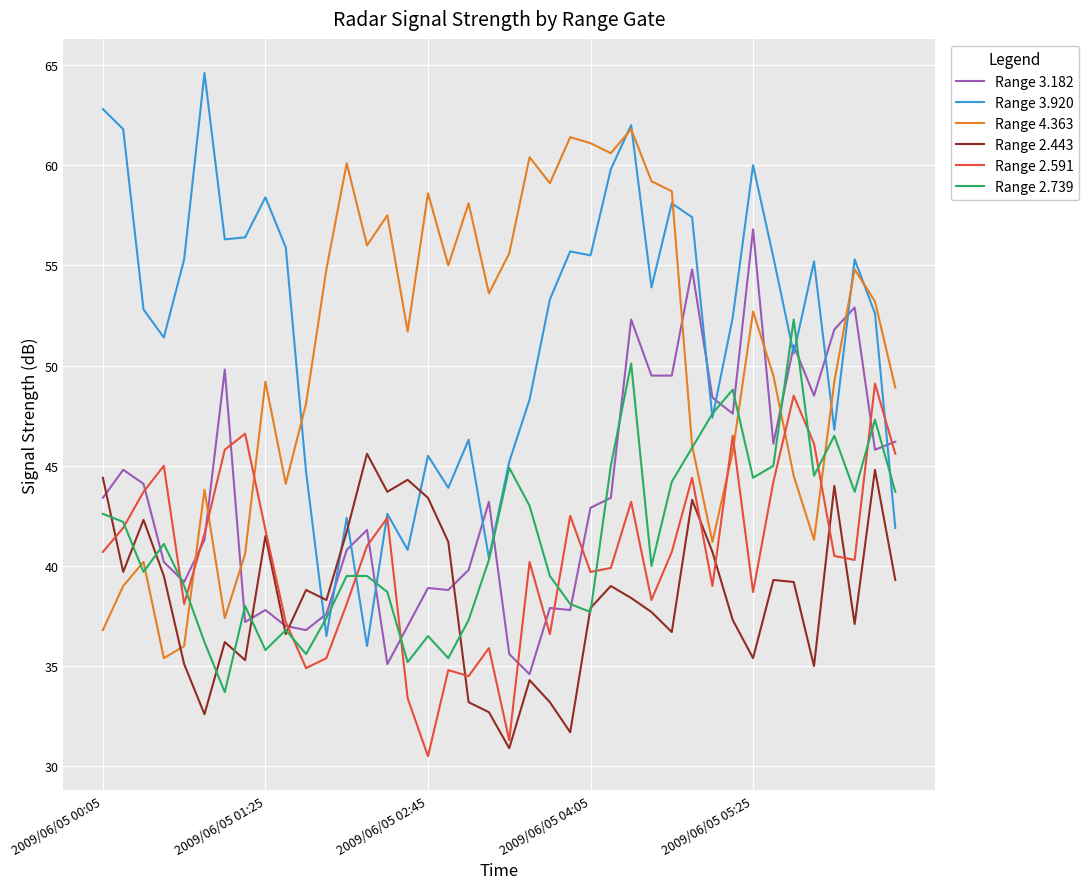

List the series in order of their peak value, highest first.

Range 3.920, Range 4.363, Range 3.182, Range 2.739, Range 2.591, Range 2.443